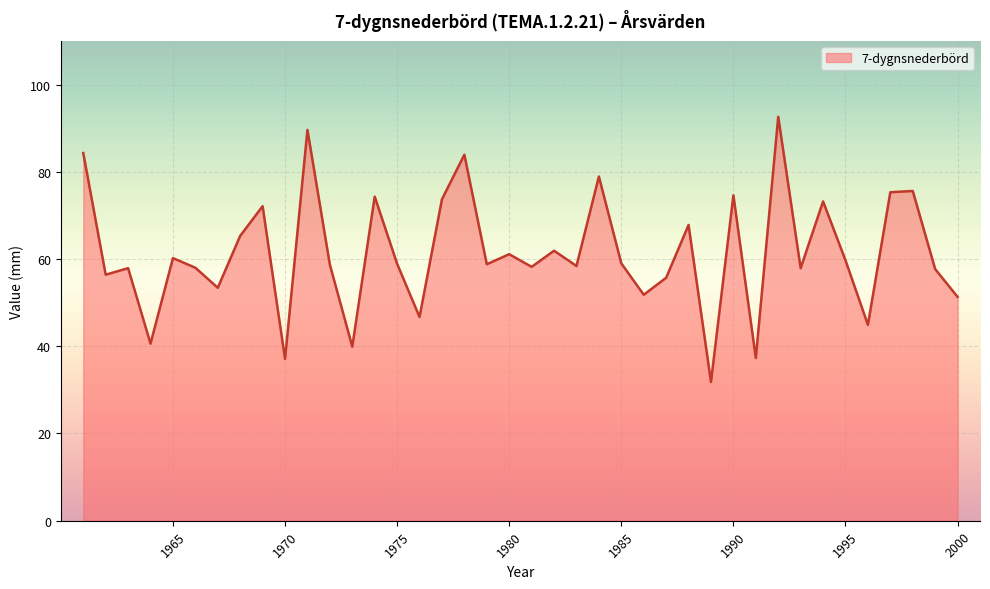

What is the minimum value shown in the chart?

31.8